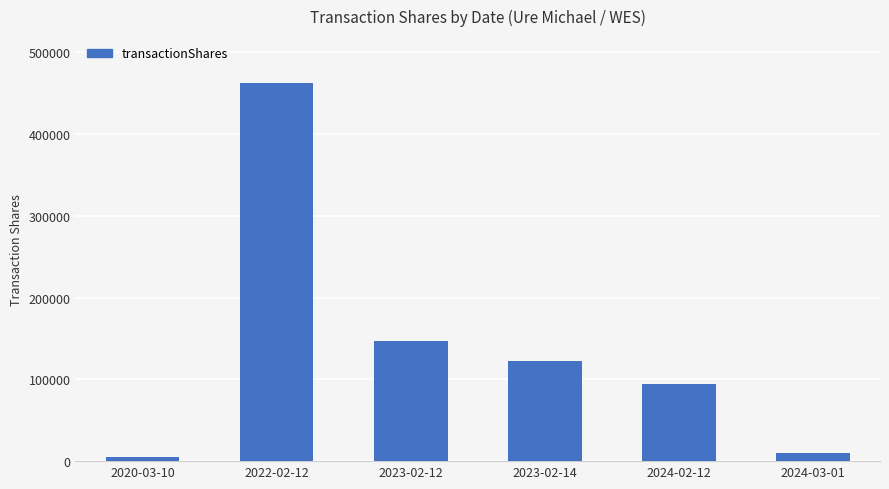

List the labels in order of value, smallest first.

2020-03-10, 2024-03-01, 2024-02-12, 2023-02-14, 2023-02-12, 2022-02-12